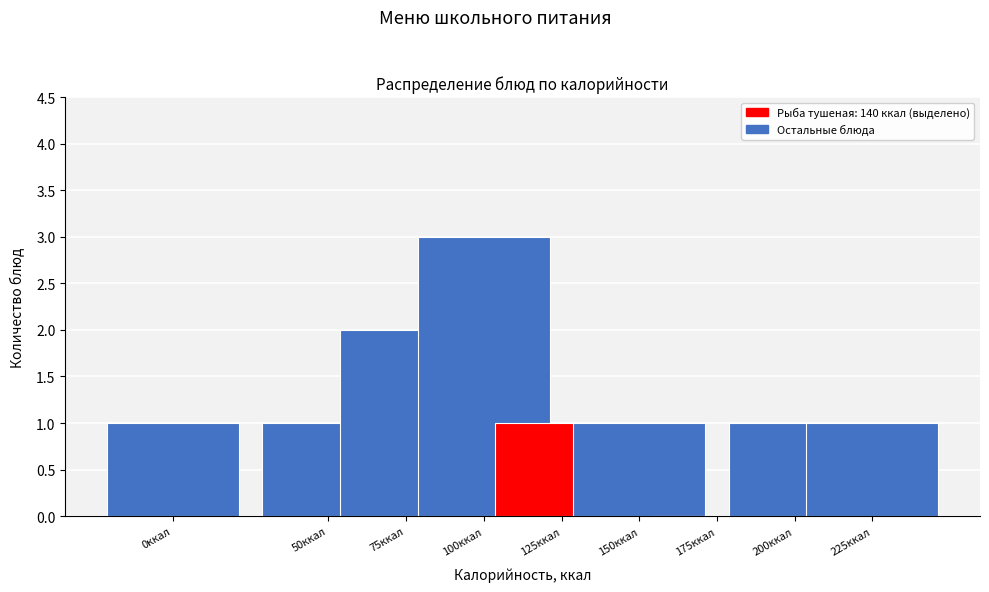

Reading right to left, transcribe all the data shown in this chart.

225ккал=1	200ккал=1	175ккал=0	150ккал=1	125ккал=1	100ккал=3	75ккал=2	50ккал=1	0ккал=1